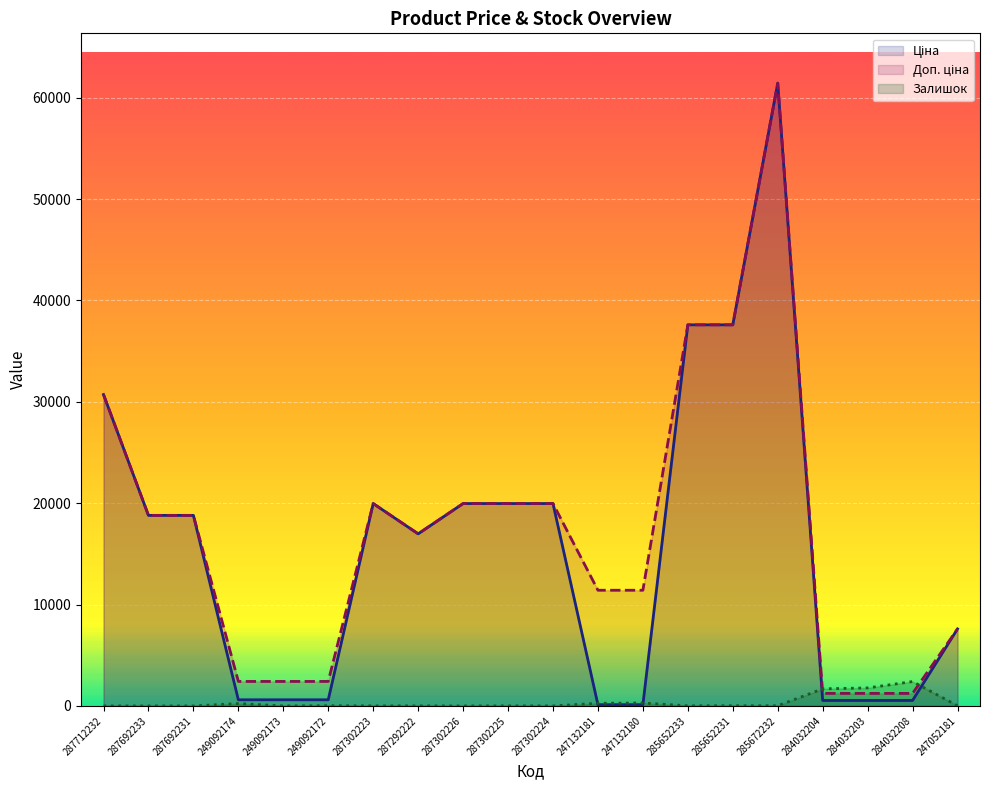

How many lines are shown in the chart?

3